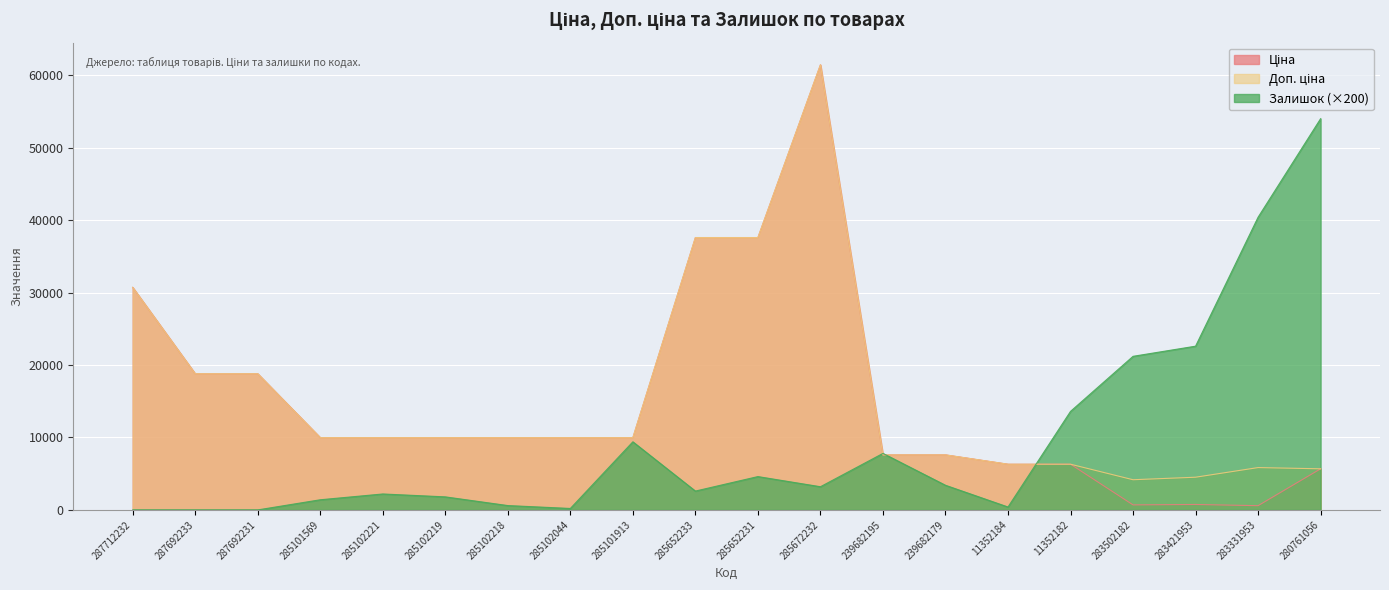

What is the difference between the highest and lowest values at 285102221?

7775.0